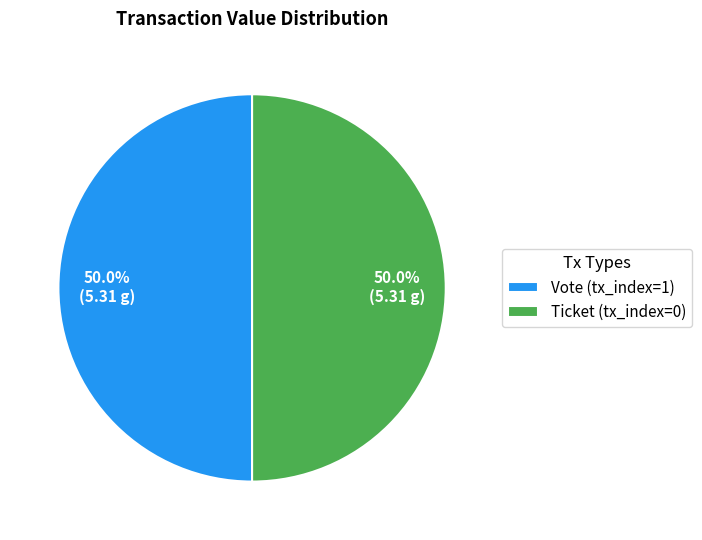

Combined, what portion of the pie is Ticket (tx_index=0) and Vote (tx_index=1)?

100.0%